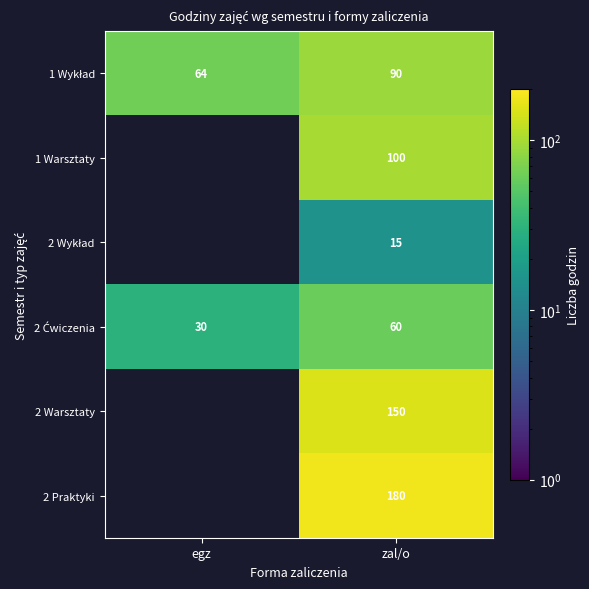

True or false: 1 Warsztaty has a value of 146 at zal/o.

False